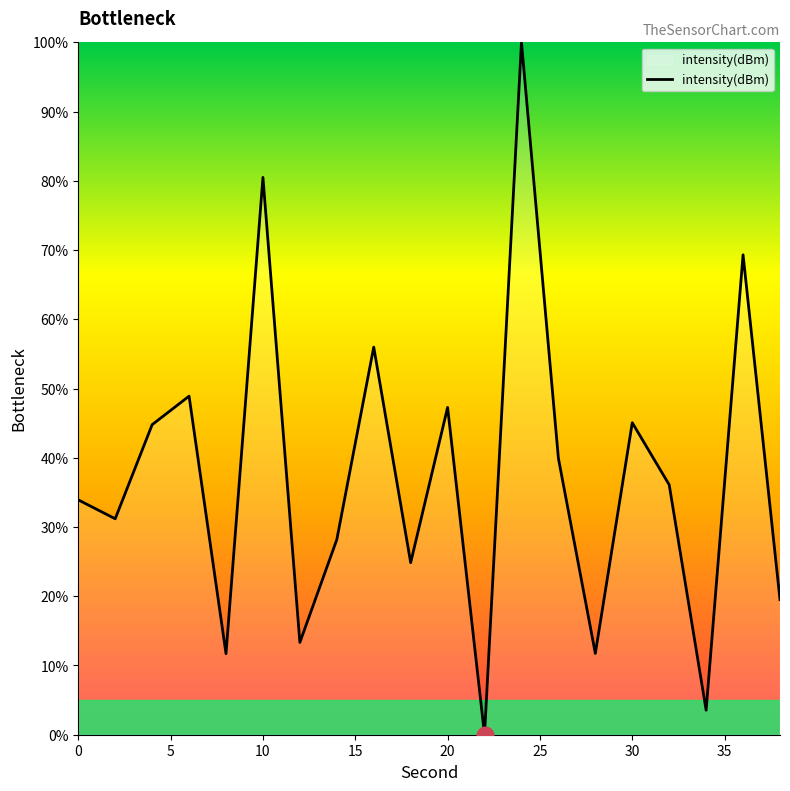

What is the difference between the maximum and minimum values?

100.0